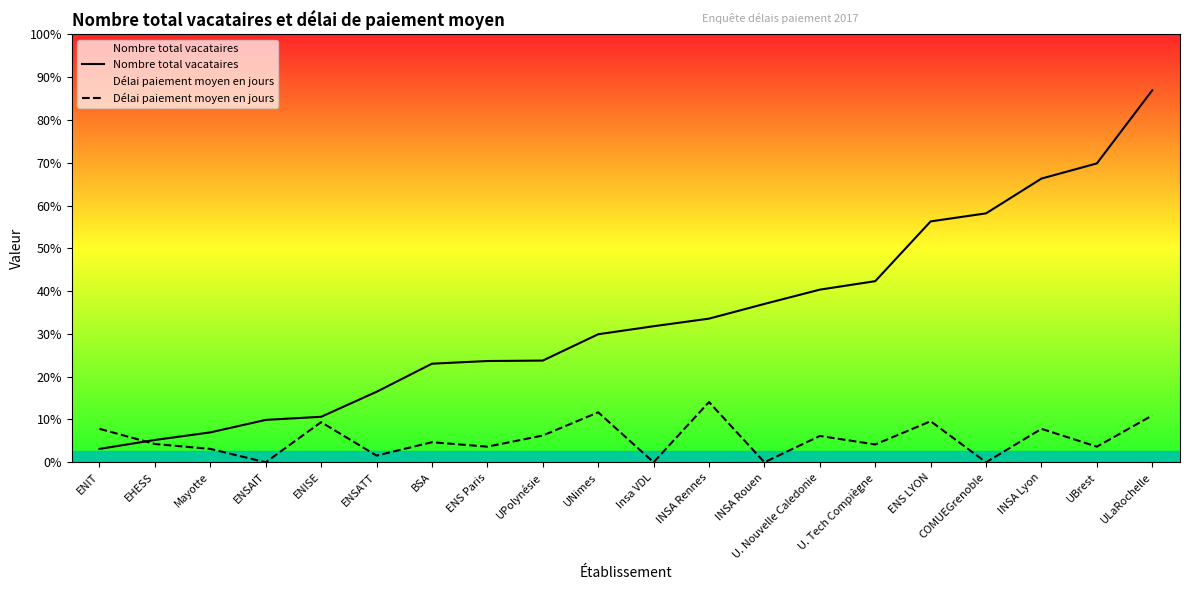

Is the value of Délai paiement moyen en jours at ENS Paris greater than the value of Nombre total vacataires at ENS LYON?

No